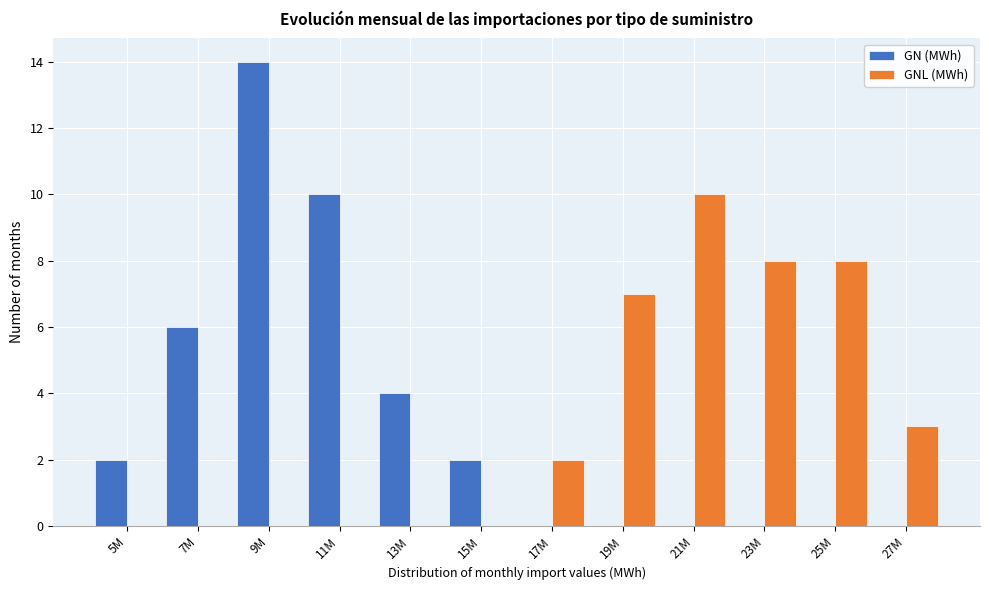

Reading left to right, what are all the values shown in this chart?

GN (MWh): 5M=2	7M=6	9M=14	11M=10	13M=4	15M=2	17M=0	19M=0	21M=0	23M=0	25M=0	27M=0
GNL (MWh): 5M=0	7M=0	9M=0	11M=0	13M=0	15M=0	17M=2	19M=7	21M=10	23M=8	25M=8	27M=3